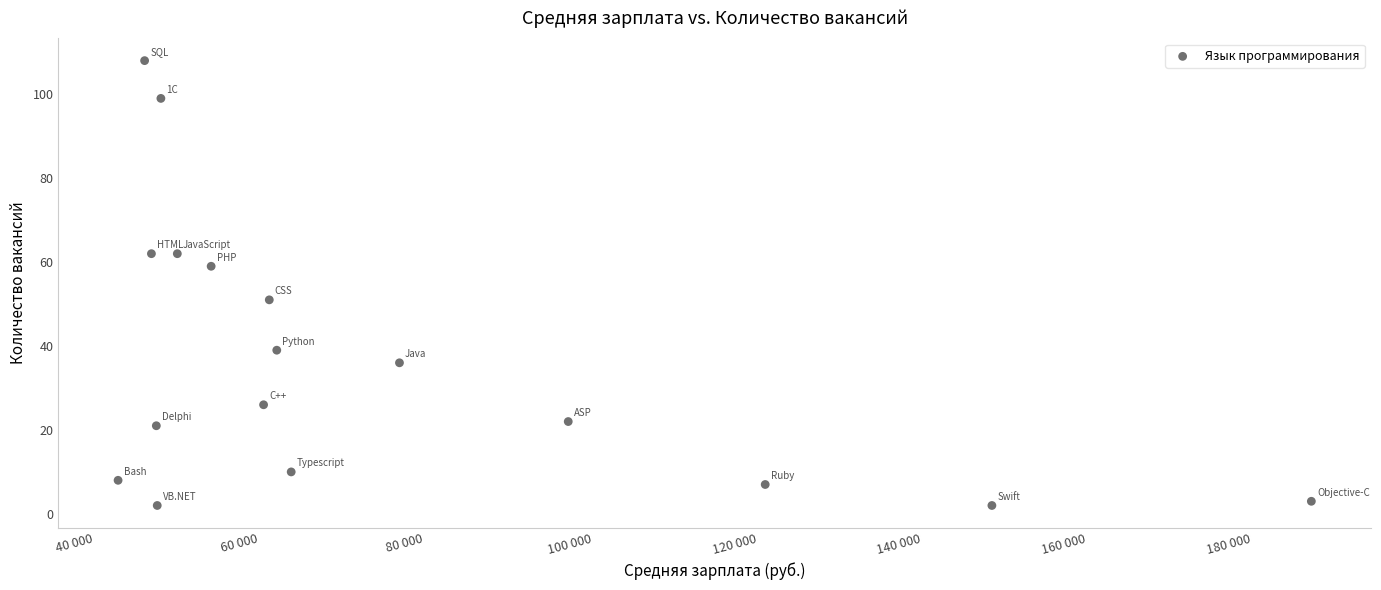

What is the range of Y values (max minus min)?

106